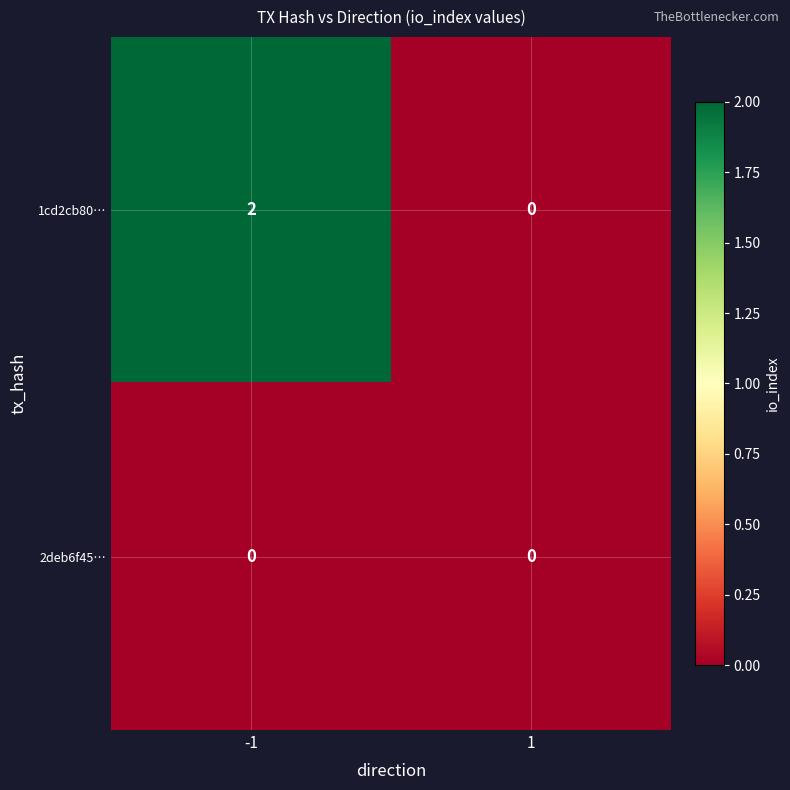

What is the total value across all series at -1?

2